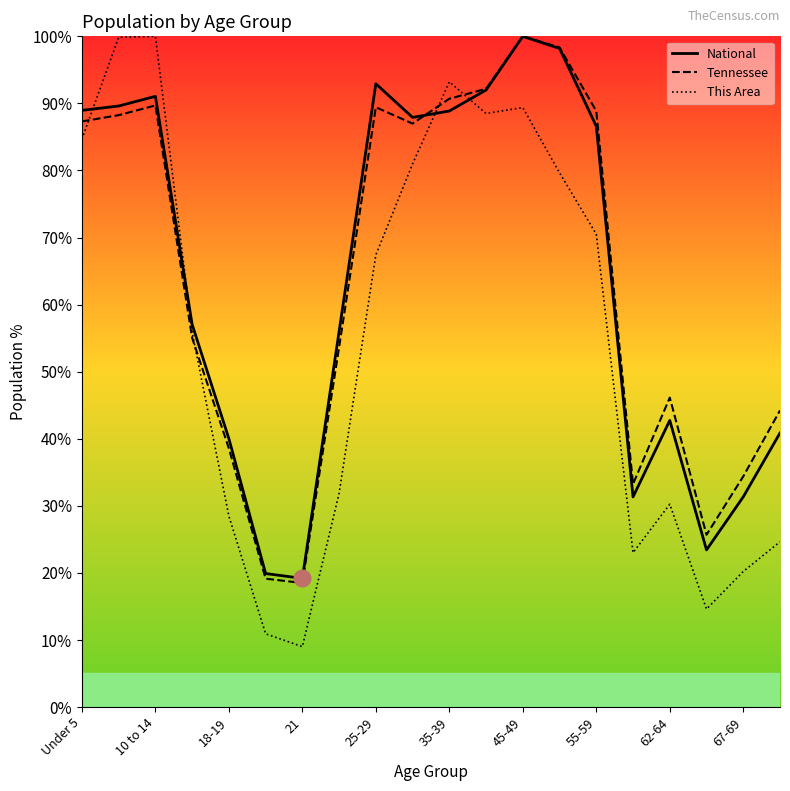

What is the minimum value shown in the chart?

9.0